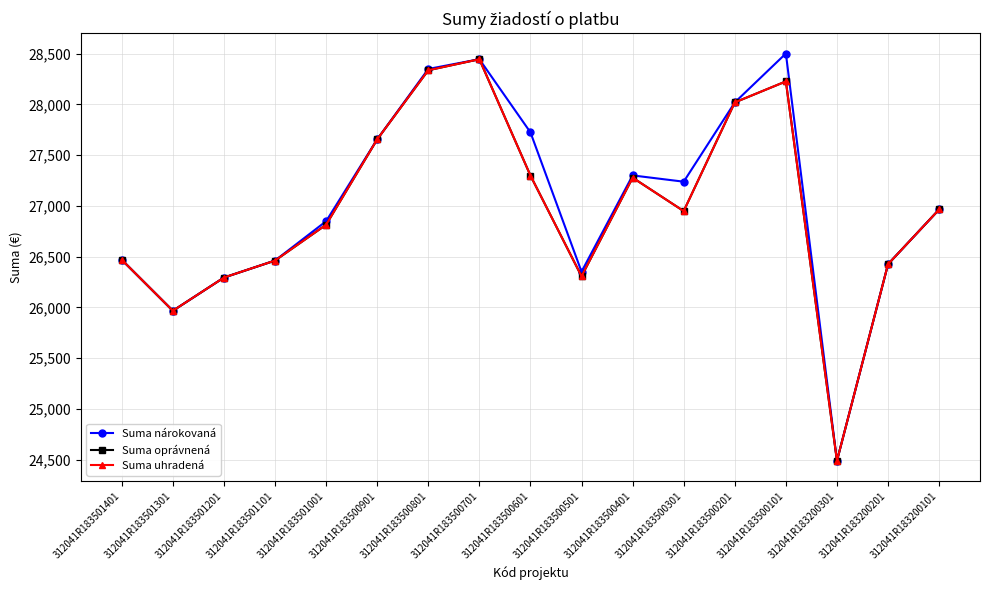

What is the total value across all series at 312041R183200201?

79277.4